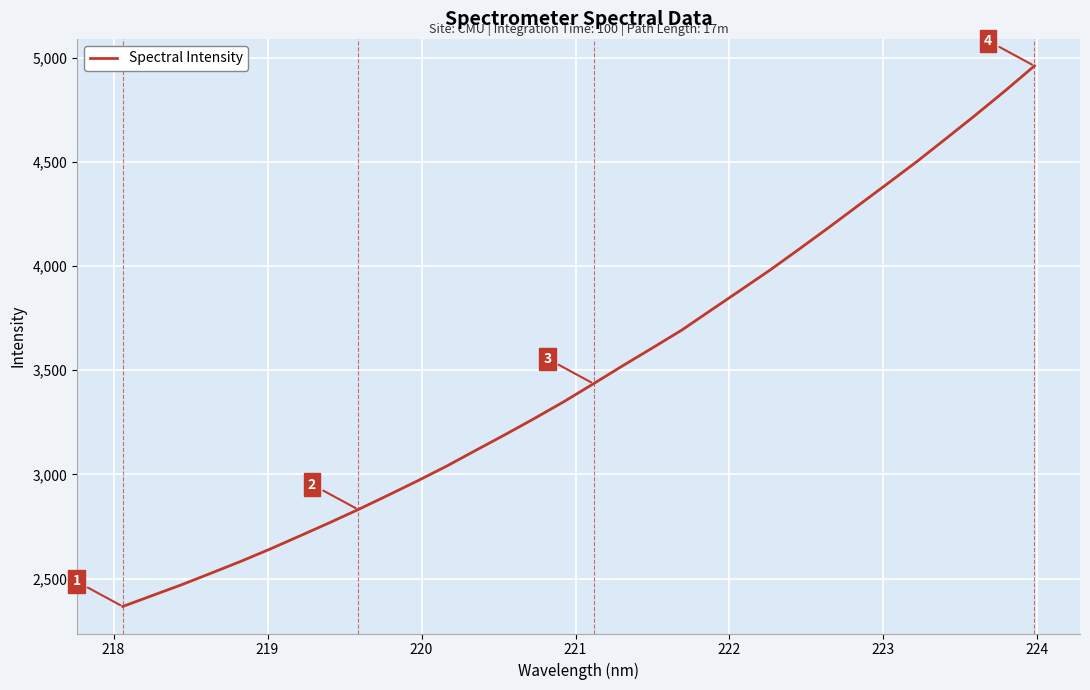

What is the smallest value displayed?

2366.1